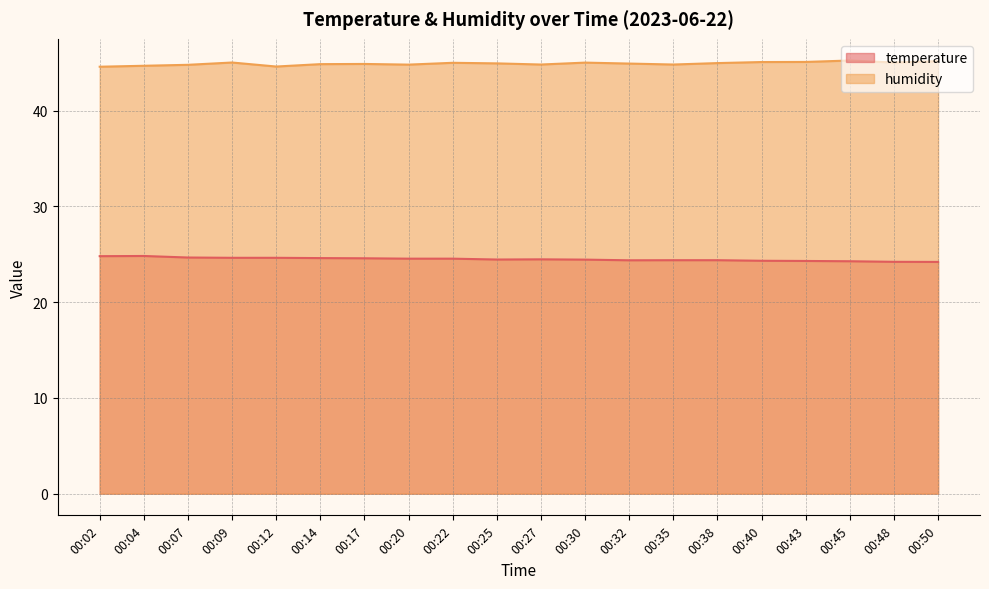

At how many categories does at least one series exceed 29?

20